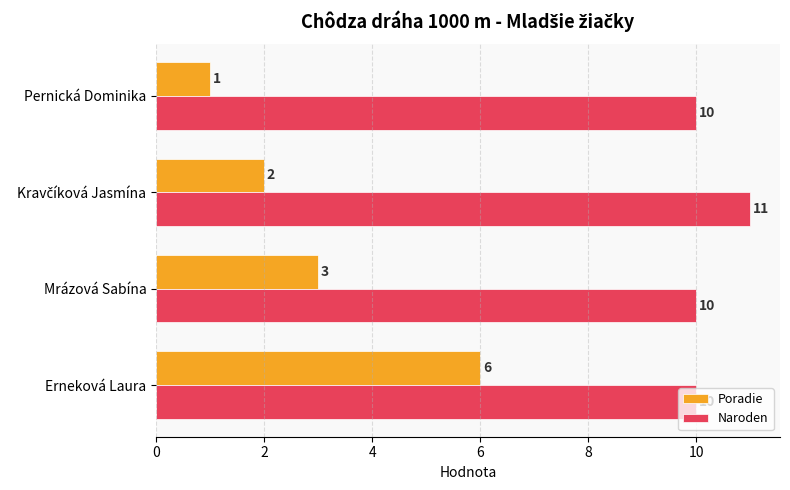

What is the sum of all Poradie values?

12